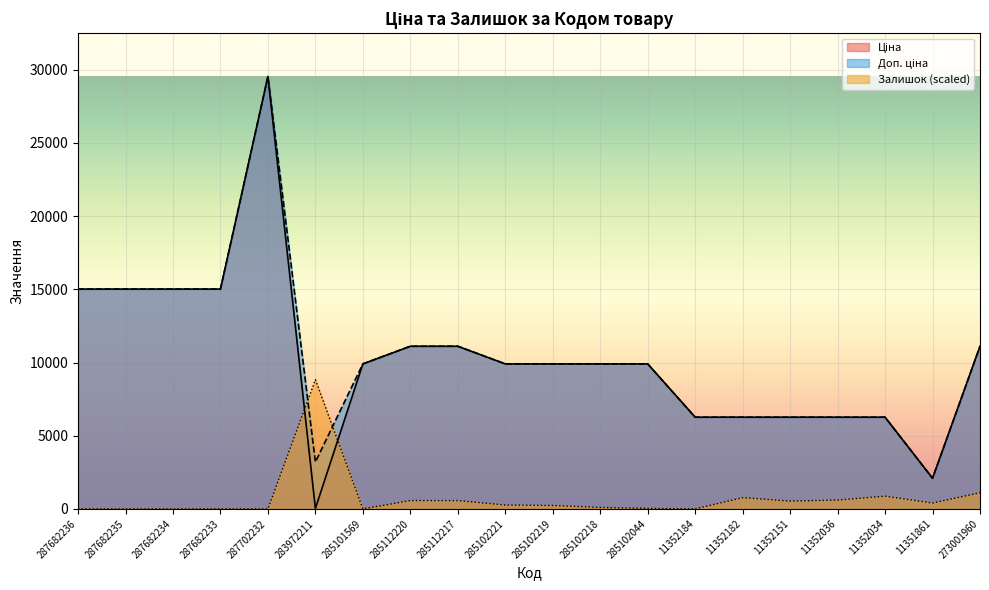

Where is the first local maximum for Залишок?

283972211